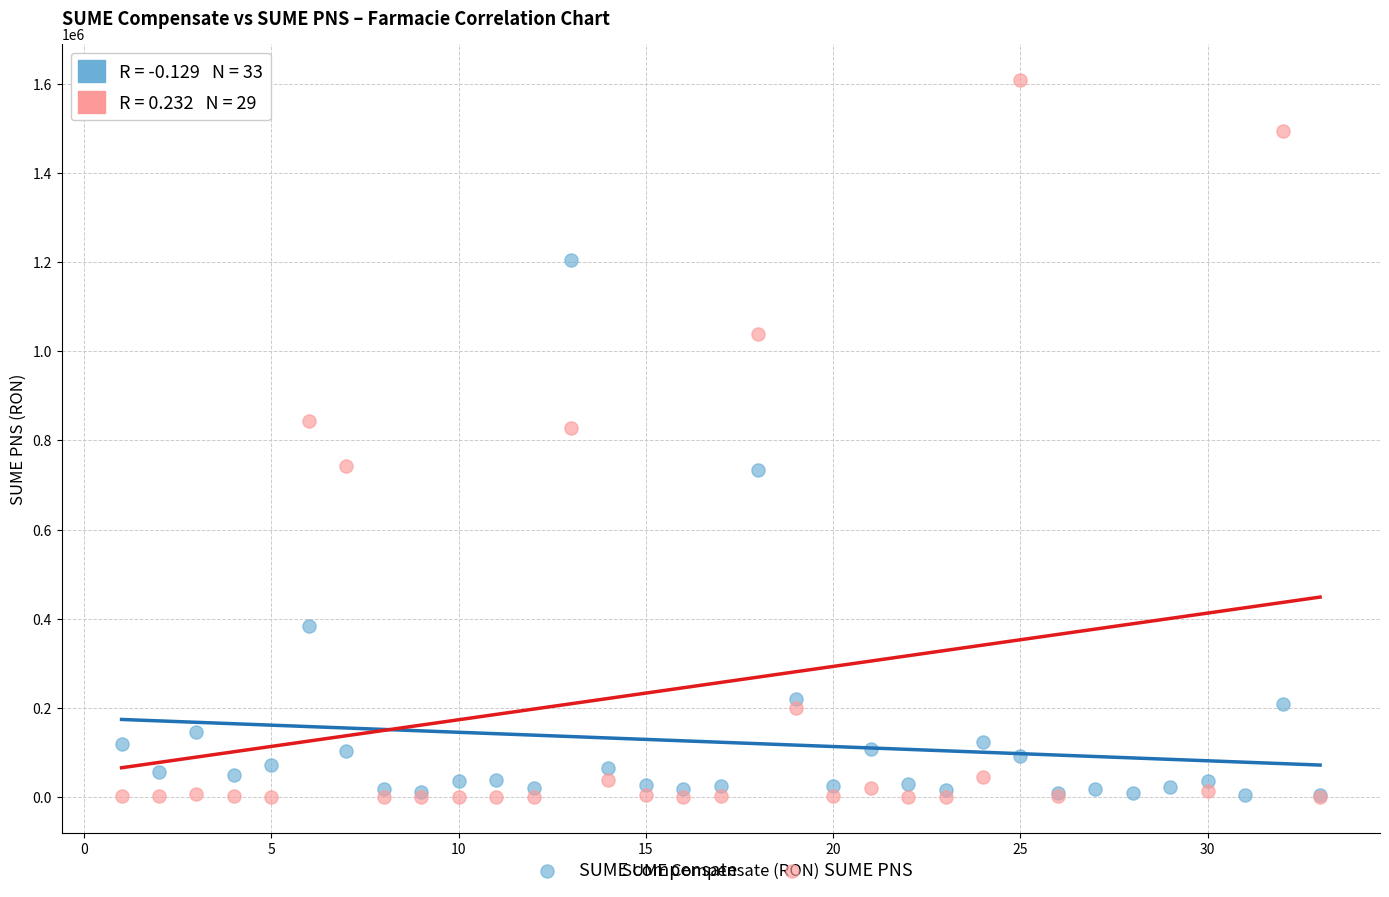

Which series reaches the maximum Y coordinate?

SUME PNS